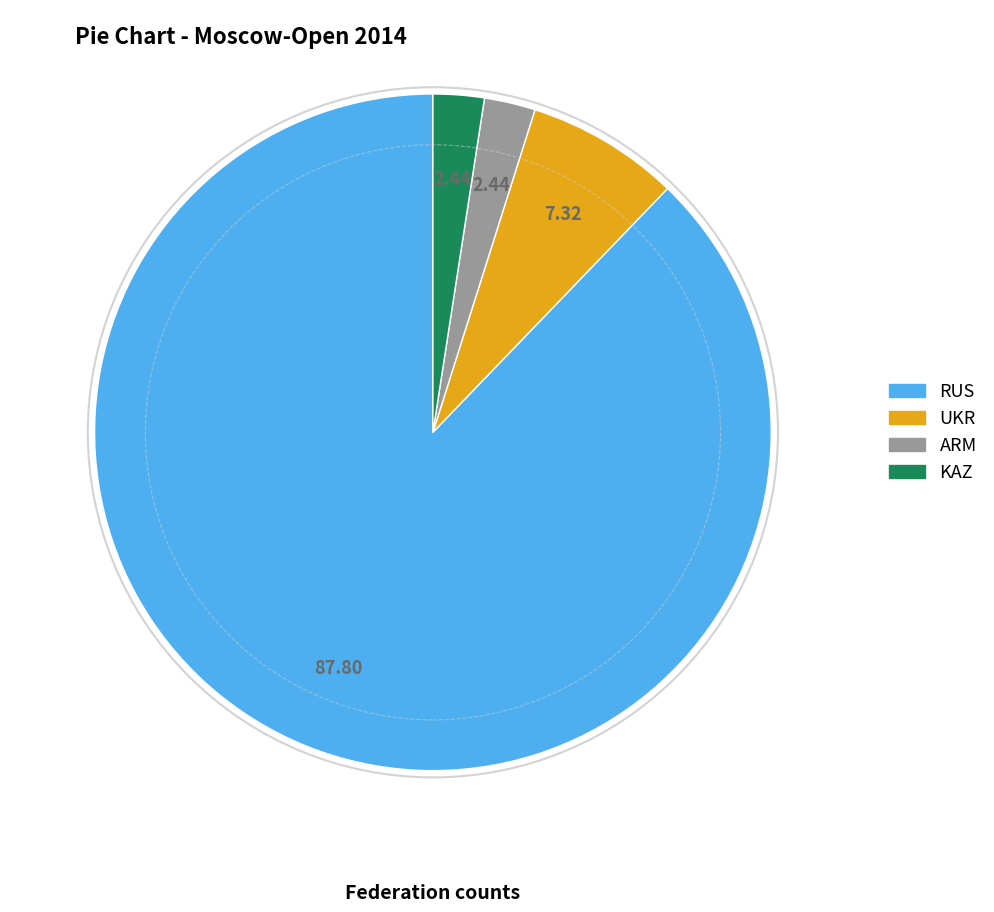

How many segments does this pie chart have?

4